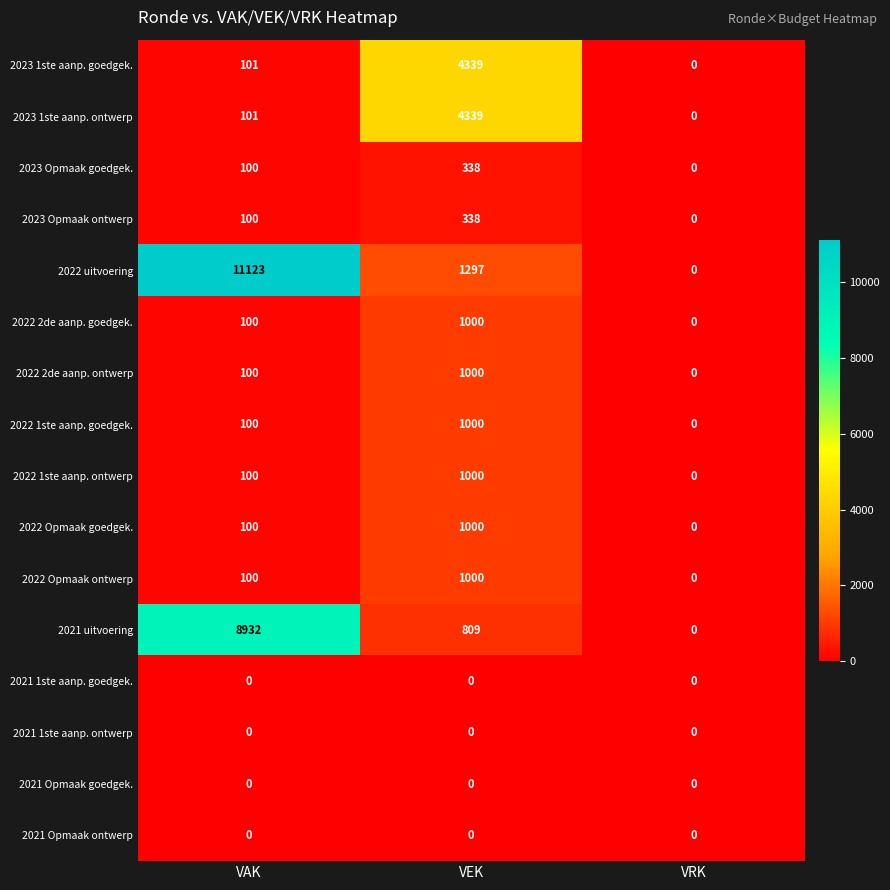

Which category has the highest value in the 2023 Opmaak goedgek. series?

VEK